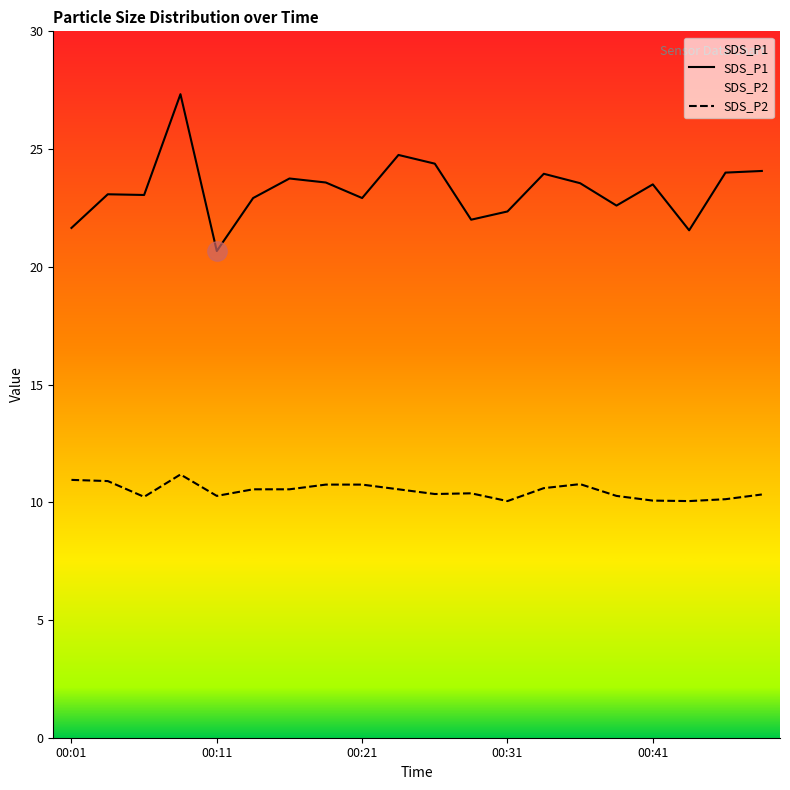

Reading left to right, extract all data points from this chart.

SDS_P1: 00:01=21.6	00:04=23.1	00:06=23.1	00:09=27.3	00:11=20.7	00:14=22.9	00:16=23.8	00:19=23.6	00:21=22.9	00:24=24.8	00:26=24.4	00:29=22.0	00:31=22.4	00:34=23.9	00:36=23.6	00:39=22.6	00:41=23.5	00:44=21.6	00:46=24.0	00:49=24.1
SDS_P2: 00:01=10.9	00:04=10.9	00:06=10.2	00:09=11.2	00:11=10.3	00:14=10.6	00:16=10.6	00:19=10.8	00:21=10.8	00:24=10.6	00:26=10.3	00:29=10.4	00:31=10.1	00:34=10.6	00:36=10.8	00:39=10.3	00:41=10.1	00:44=10.1	00:46=10.1	00:49=10.3